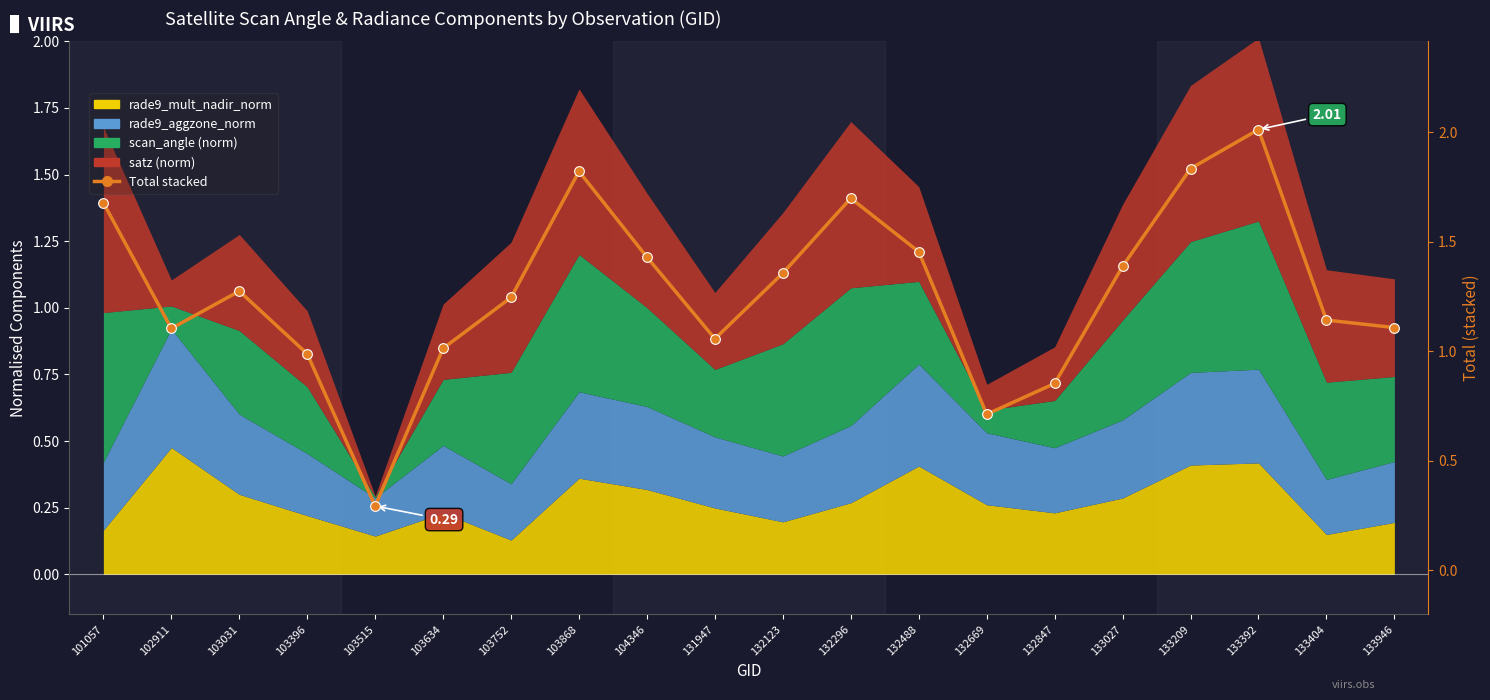

What is the maximum value shown in the chart?

2.0